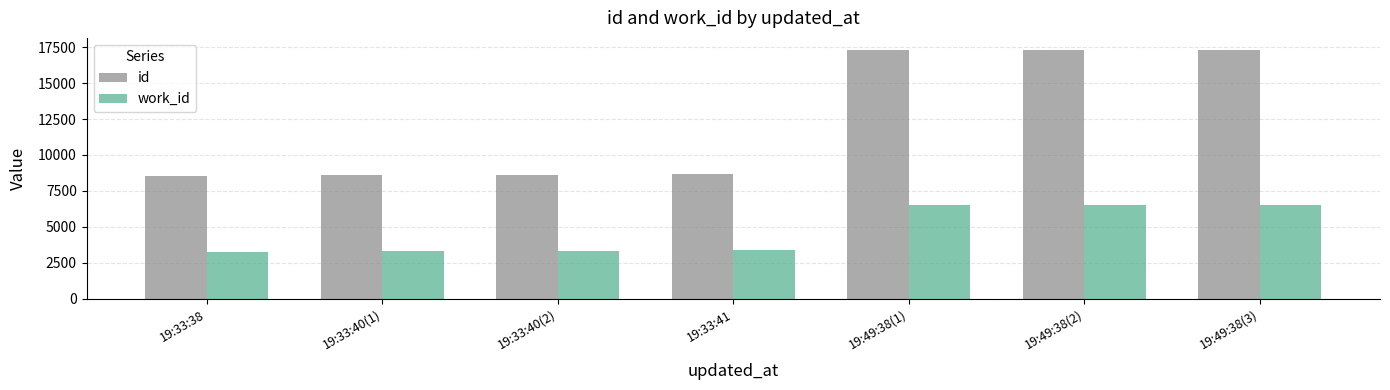

What position from the left is 19:49:38(1)?

5